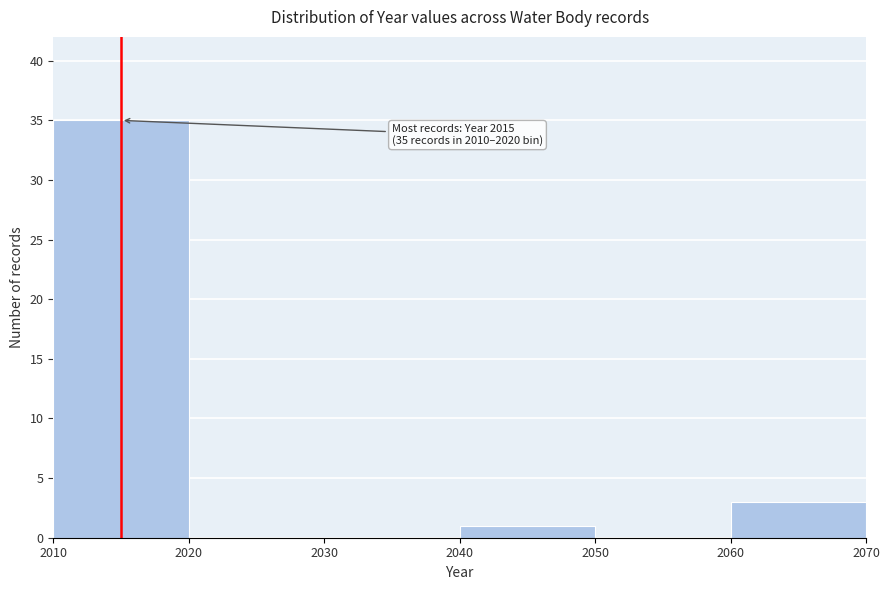

Over which range of the x-axis is the bar tallest?

2010 to 2020